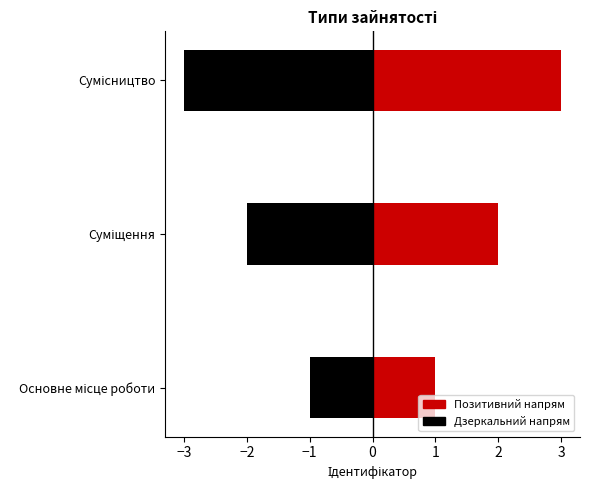

The value at Основне місце роботи is 1. True or false?

True